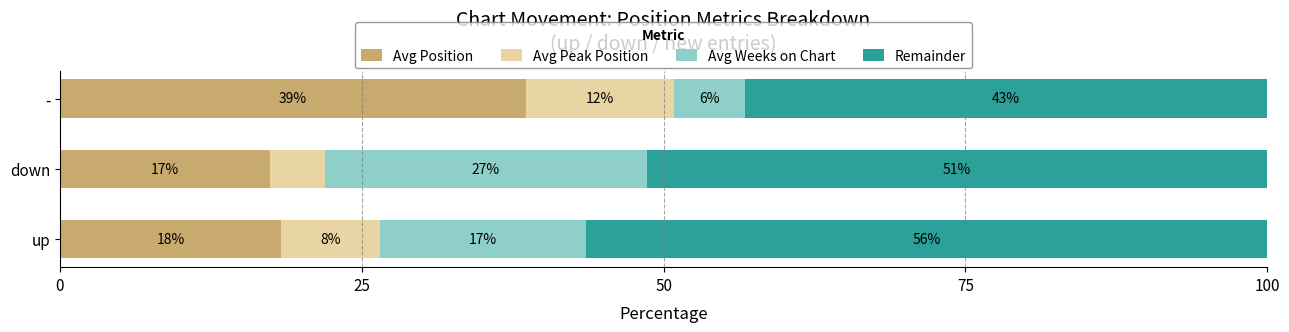

What is the value of the Avg Weeks on Chart bar at the 1st from the left?

17.1